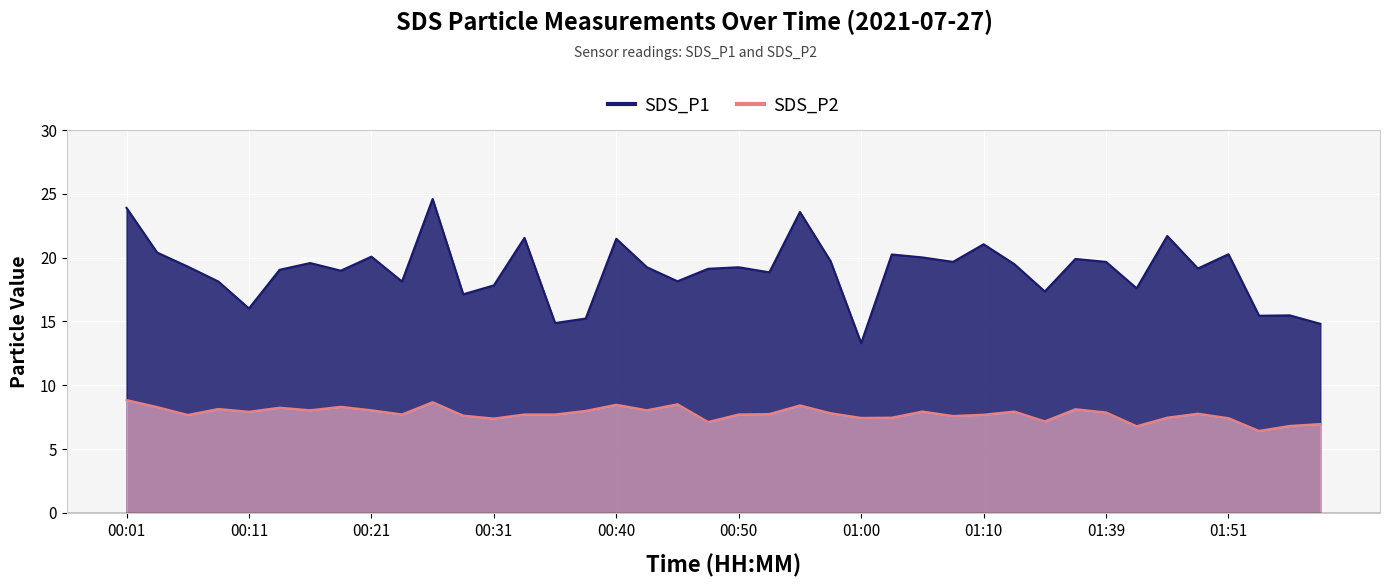

How many interior local valleys does the SDS_P1 series have?

13